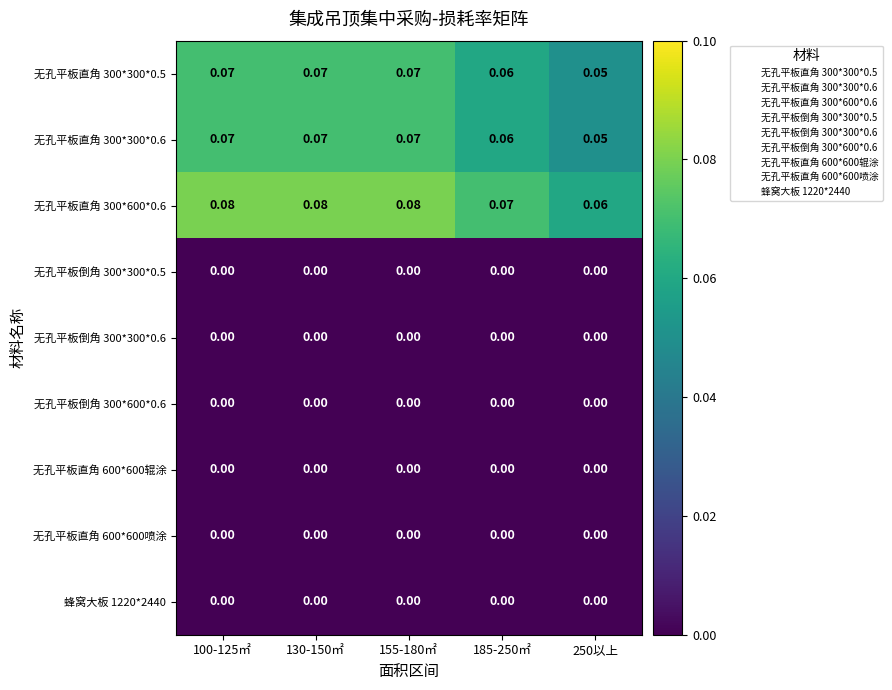

At how many categories does at least one series exceed 0?

5